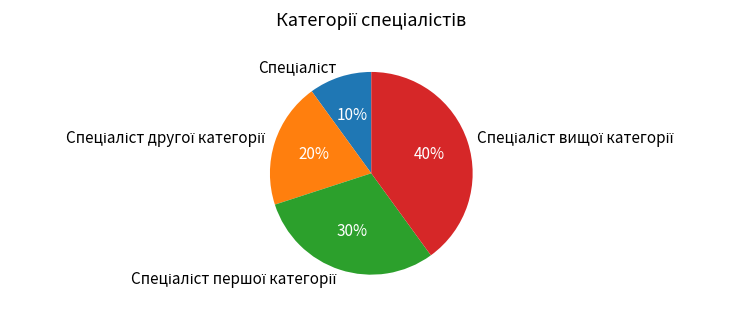

To the nearest percent, what is the average slice percentage?

25%